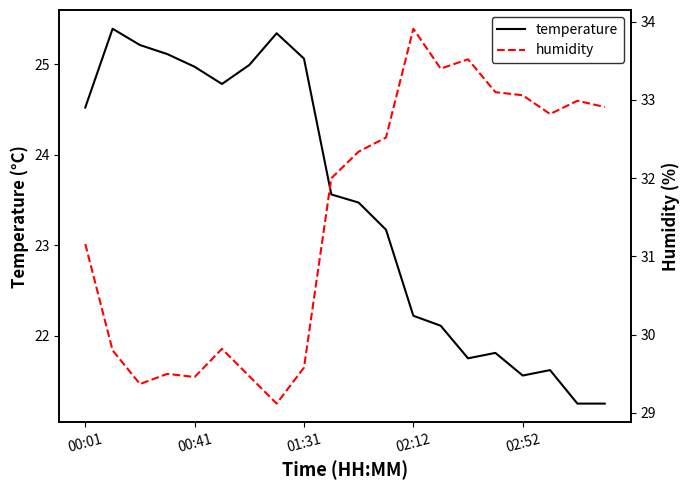

Is it true that temperature equals 35.1 at 02:12?

False